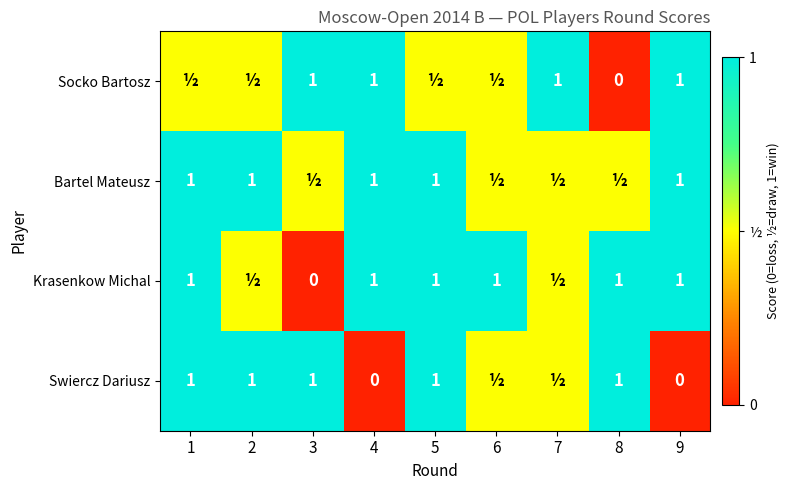

What is the difference between the highest and lowest values at 6?

0.5